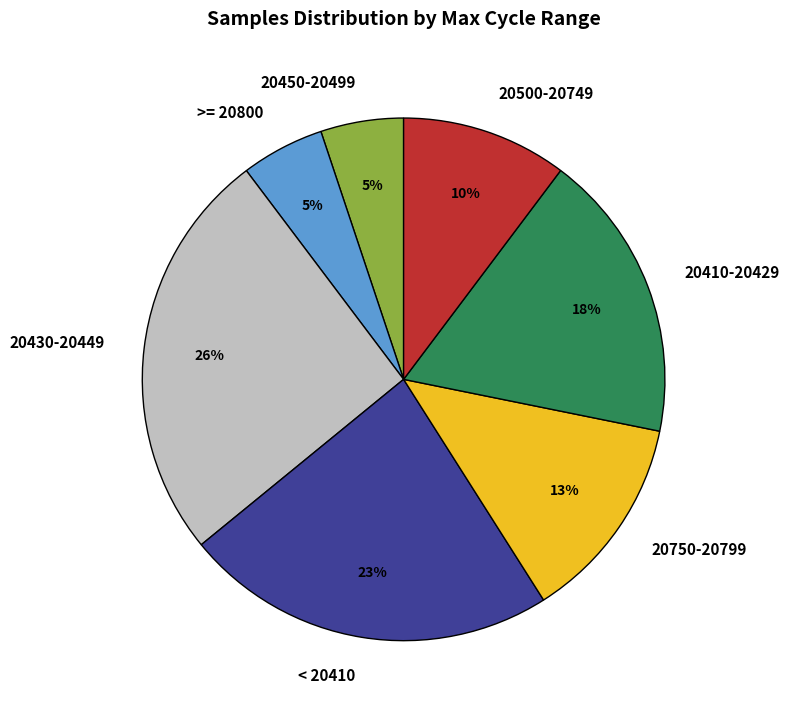

What is the largest slice in the pie chart?

20430-20449